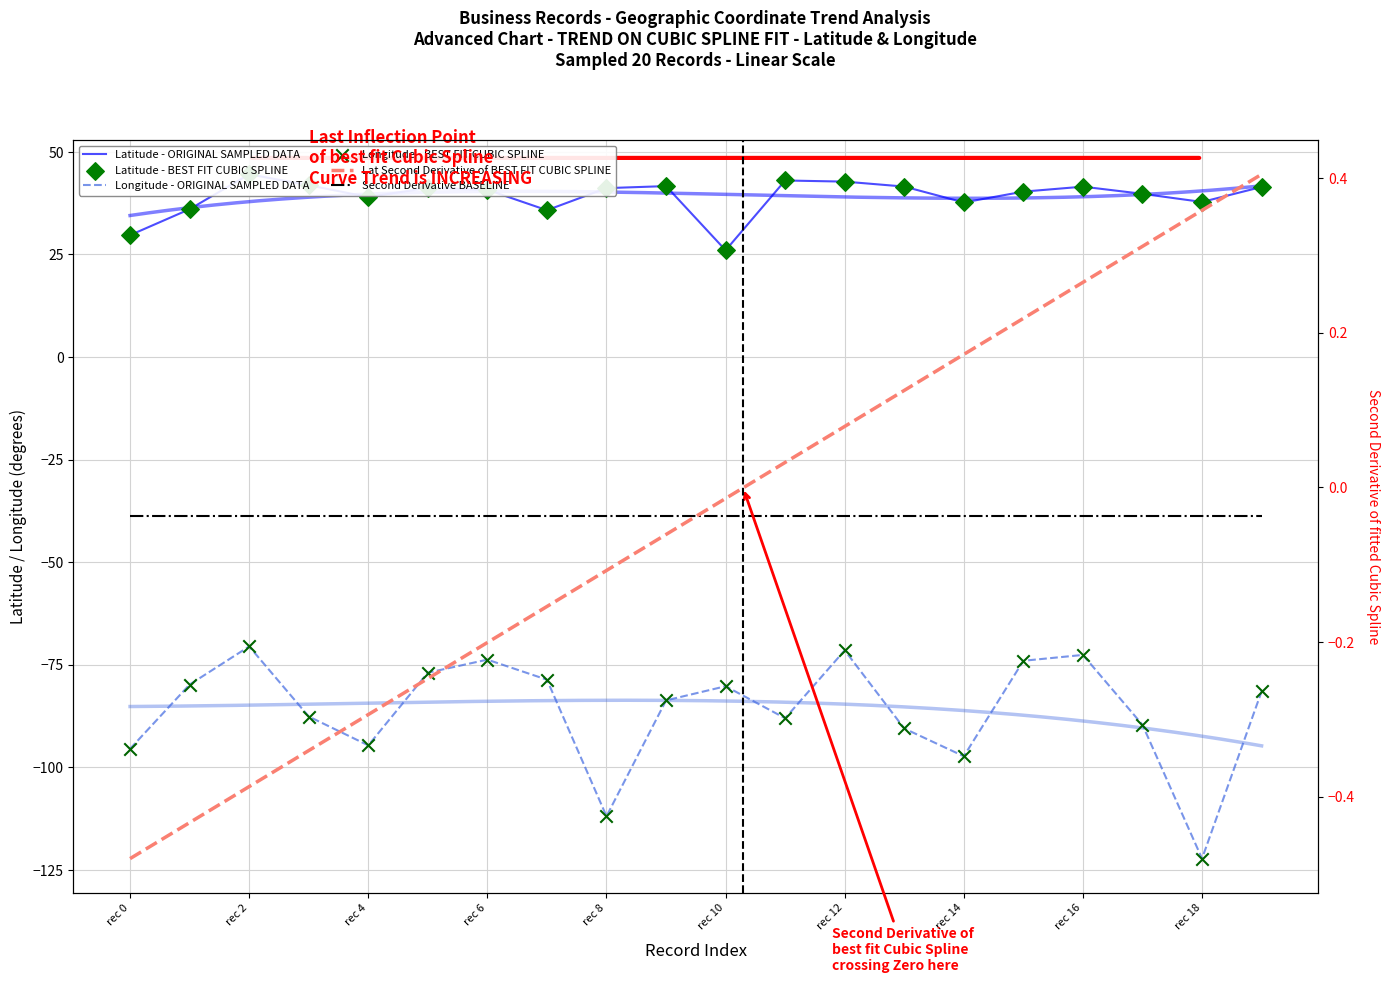

Is the value of col_17 (longitude) at 17247674 greater than the value of col_16 (latitude) at 17246859?

No